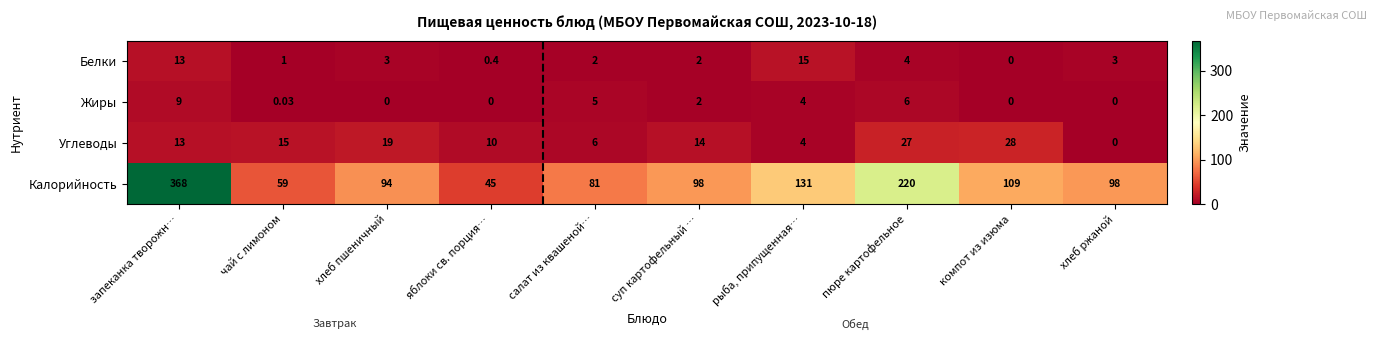

At how many categories does at least one series exceed 14?

10